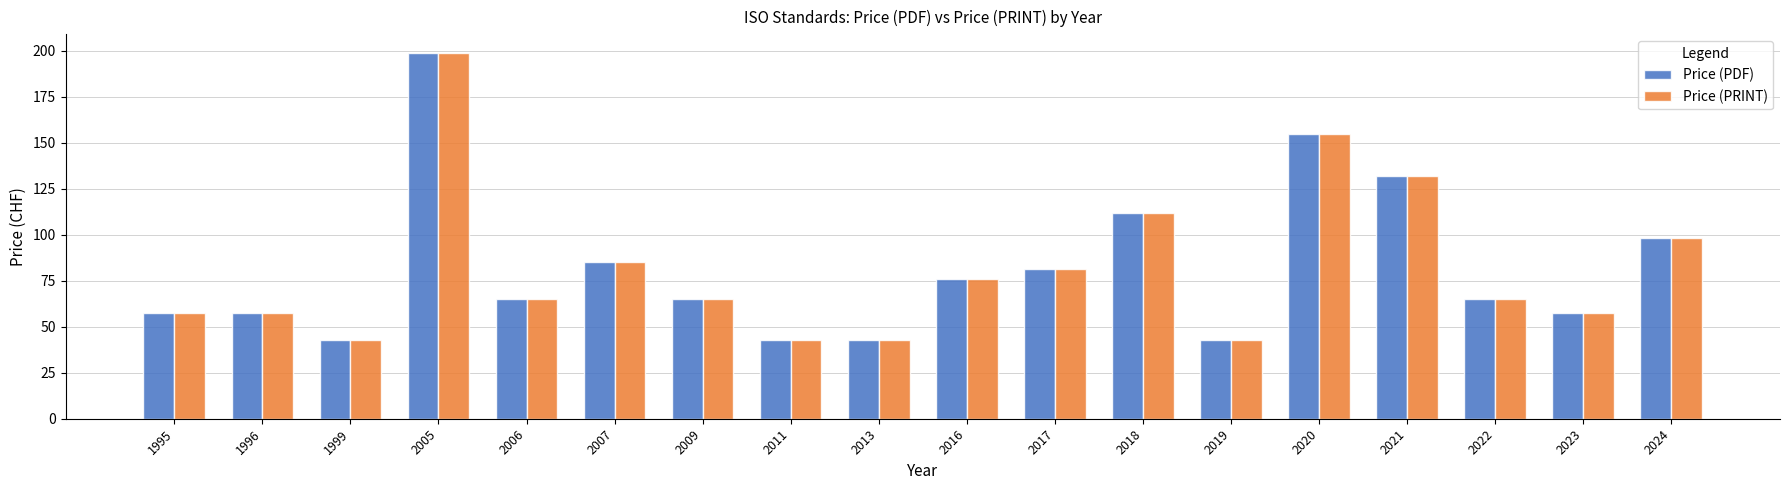

What are all the series names shown in the legend?

Price (PDF), Price (PRINT)